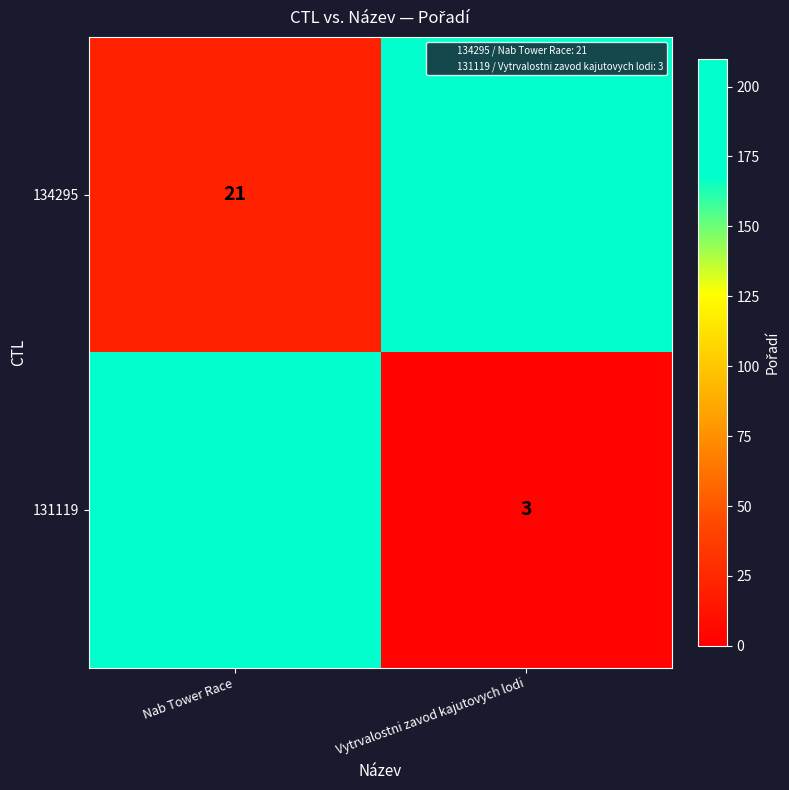

Is the value of 134295 at Nab Tower Race greater than the value of 131119 at Vytrvalostni zavod kajutovych lodi?

Yes